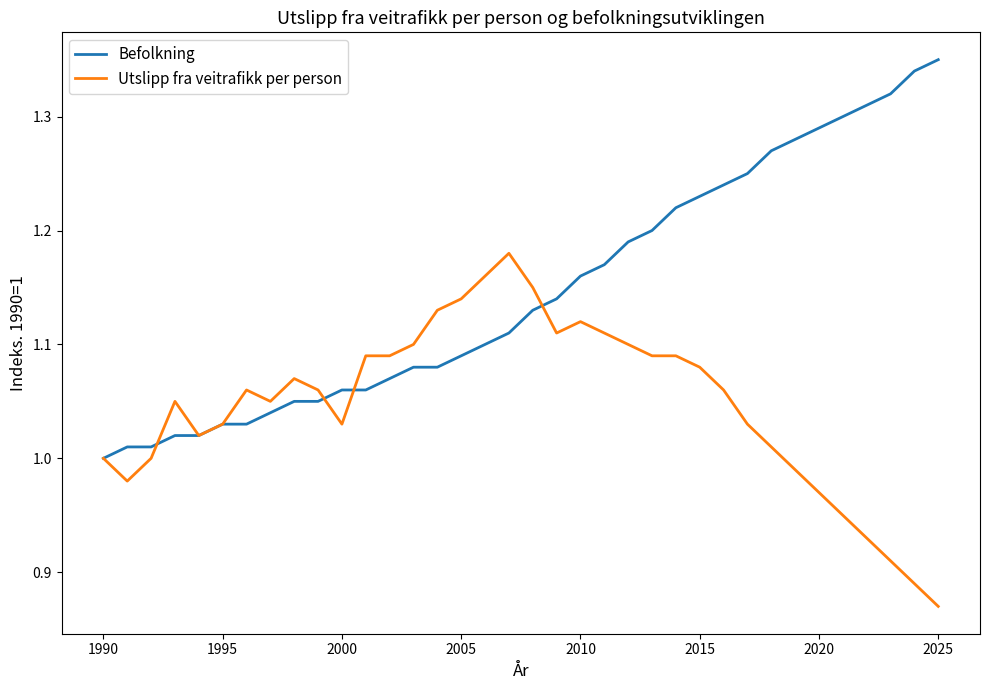

Rank the series by their average value, from highest to lowest.

Befolkning, Utslipp fra veitrafikk per person